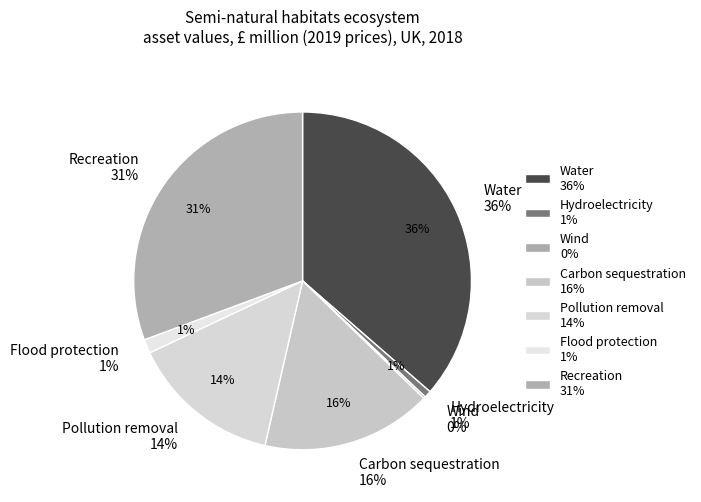

What percentage do Water and Flood protection together represent?

37.7%